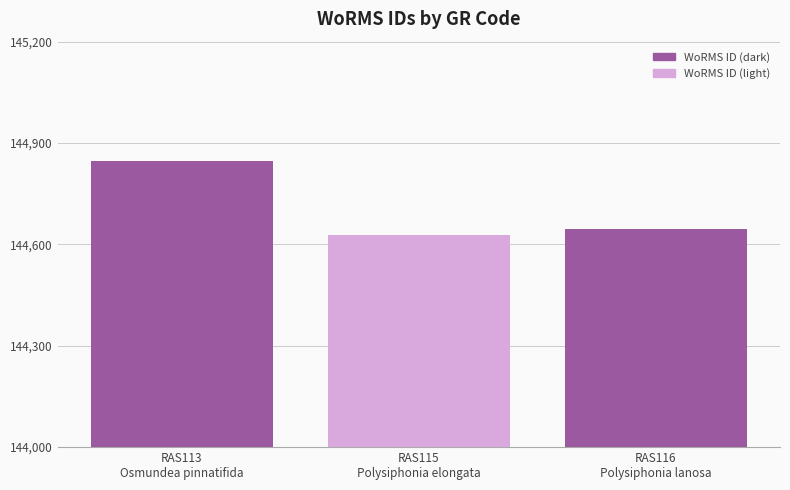

The value at RAS113
Osmundea pinnatifida is 144847. True or false?

True